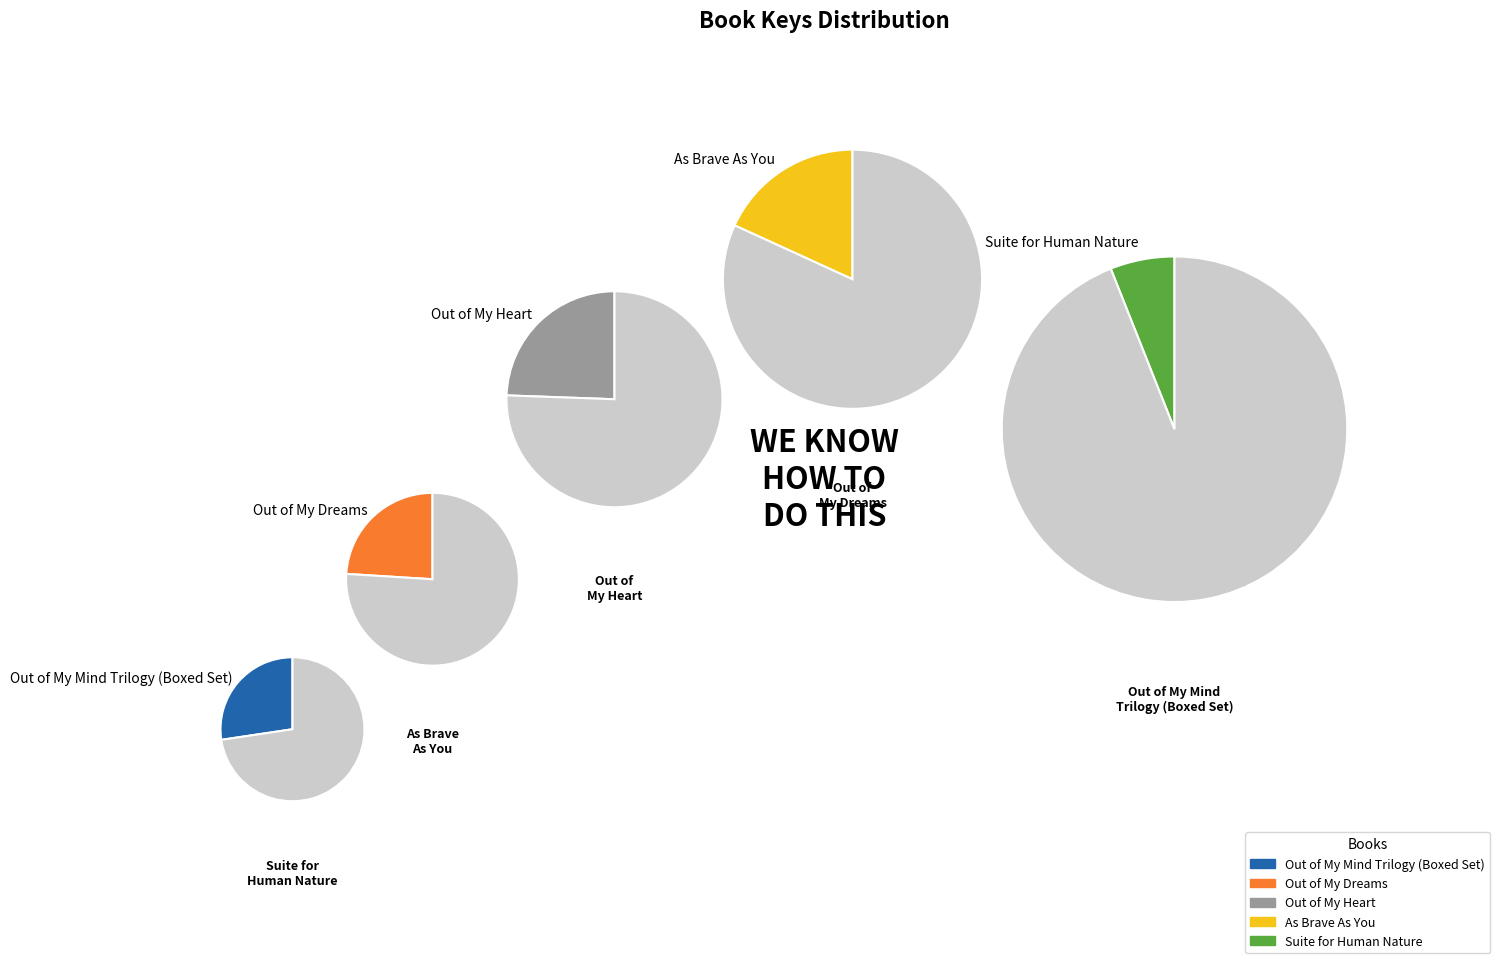

Which category has the smallest portion of the pie?

Suite for Human Nature